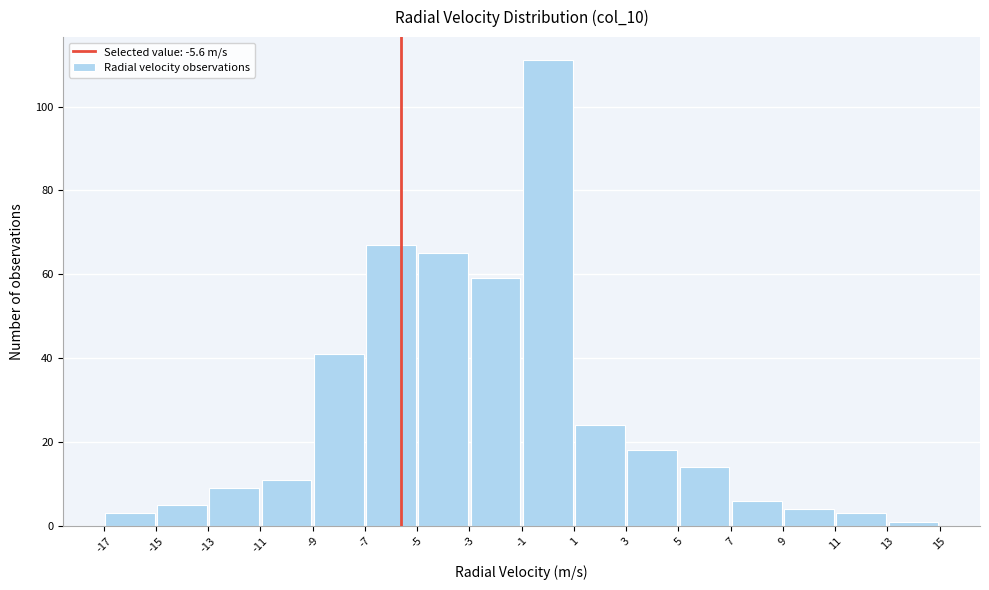

Over which range of the x-axis is the bar tallest?

-1 to 1